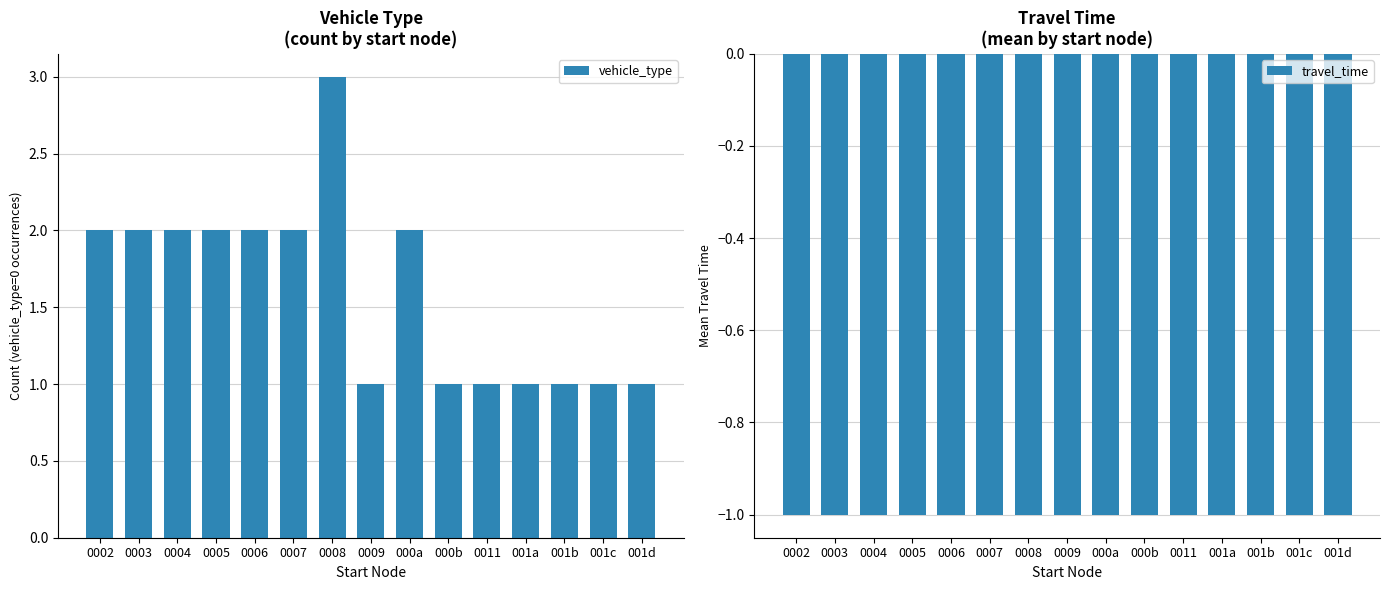

Count the vehicle_type values in the range 1 to 2.

14